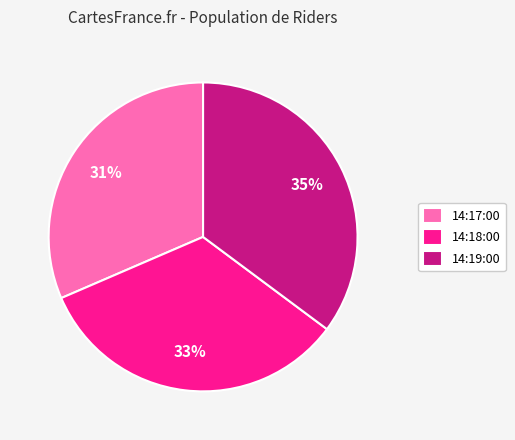

Between 14:19:00 and 14:17:00, which is larger?

14:19:00